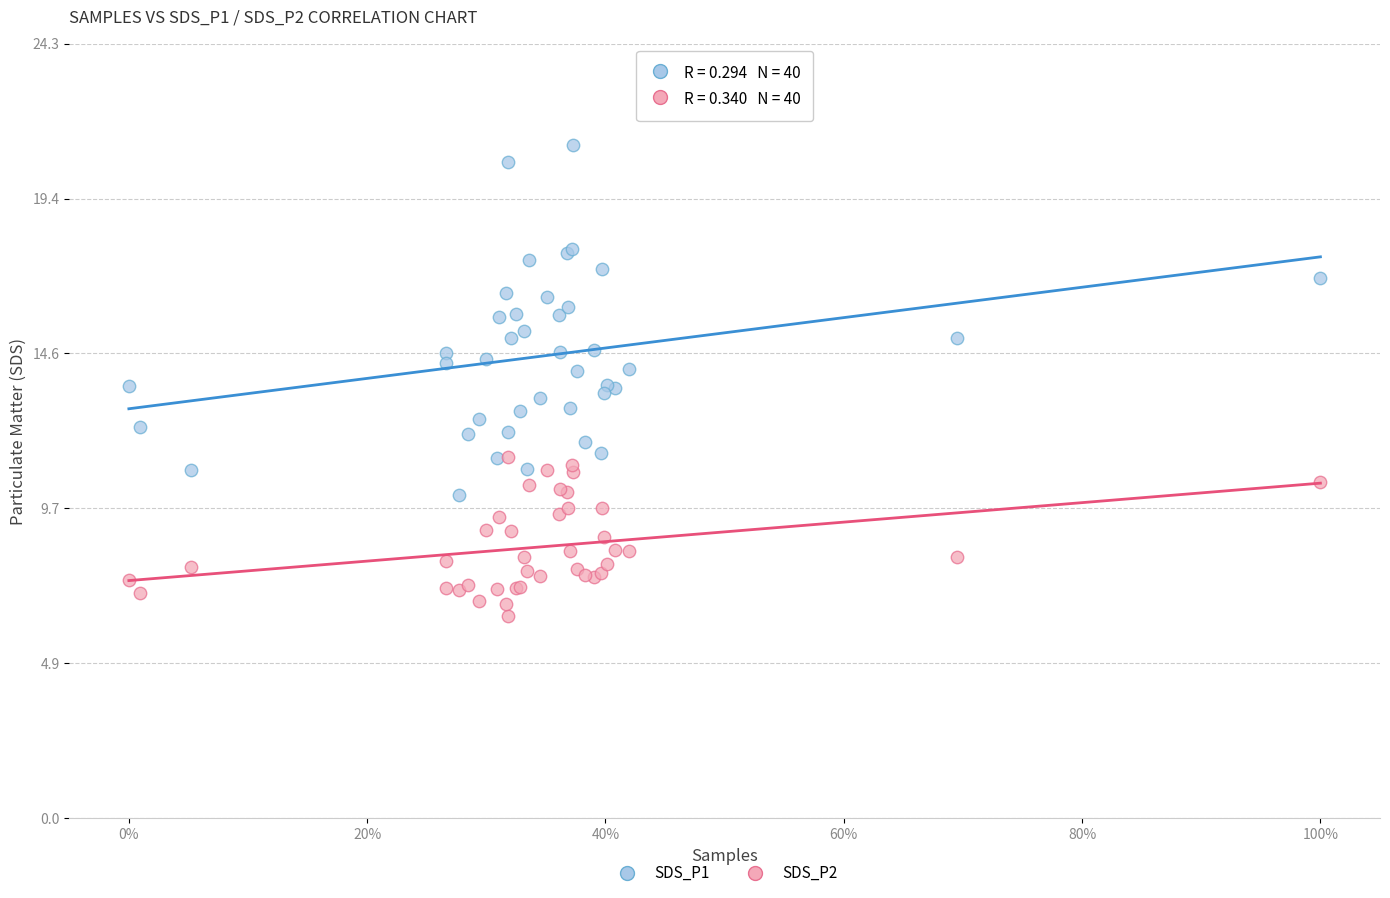

Which series has the widest spread of Y values?

SDS_P1